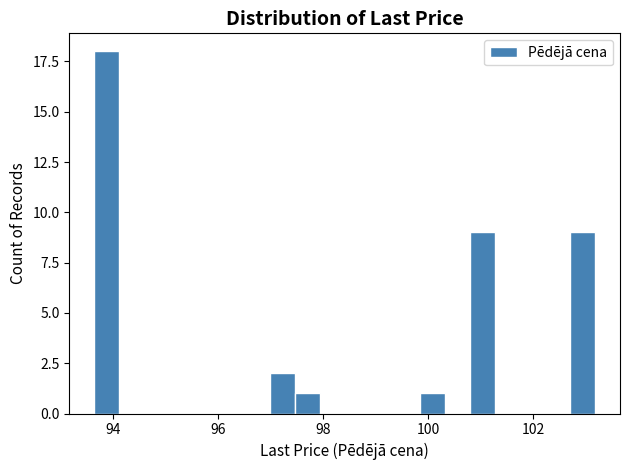

Read against the x-axis, roughly where is the centre of the tallest bar?

93.8